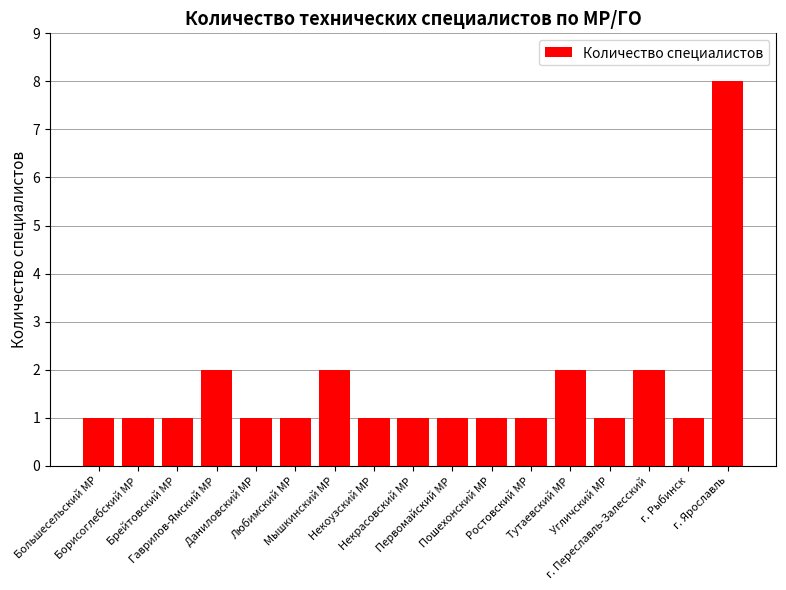

What is the greatest value displayed?

8